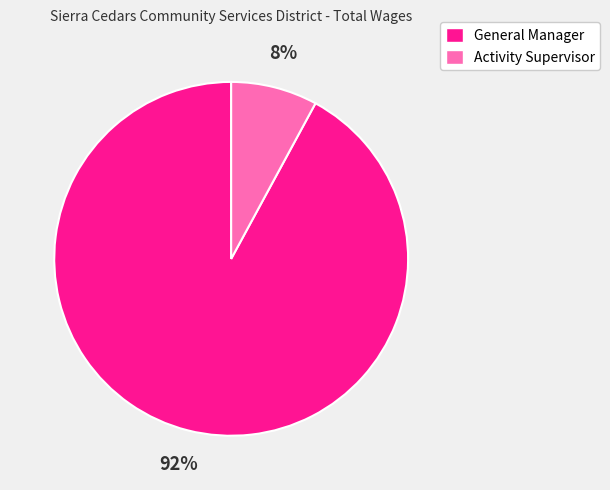

To the nearest percent, what is the difference between the largest and smallest slice percentages?

84%